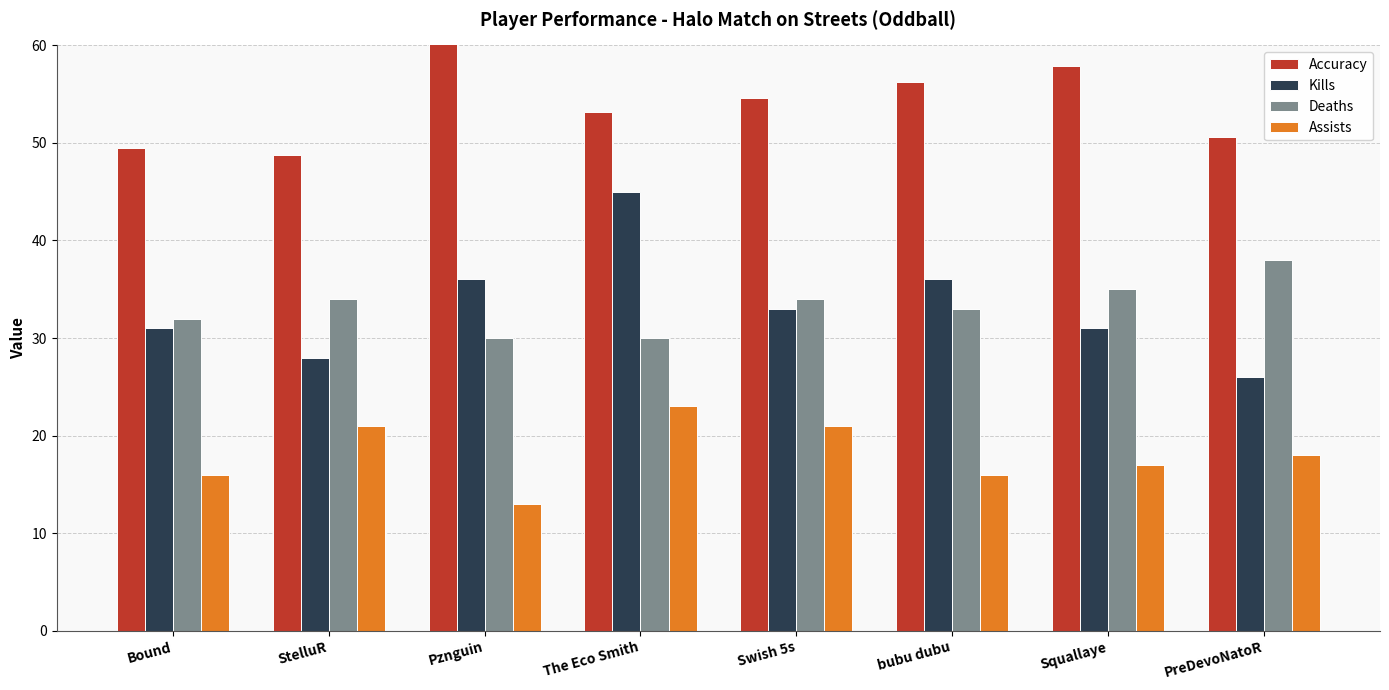

Reading left to right, transcribe all the data shown in this chart.

Accuracy: 49.4	48.8	60.3	53.2	54.6	56.2	57.8	50.6
Kills: 31.0	28.0	36.0	45.0	33.0	36.0	31.0	26.0
Deaths: 32.0	34.0	30.0	30.0	34.0	33.0	35.0	38.0
Assists: 16.0	21.0	13.0	23.0	21.0	16.0	17.0	18.0